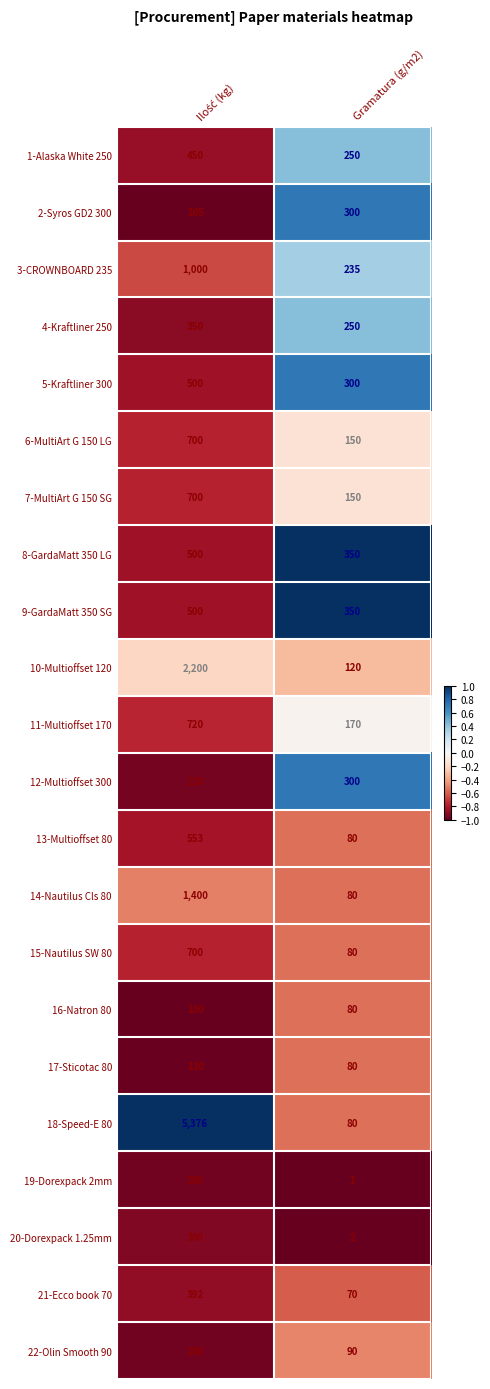

What is the difference between the maximum and minimum values in the 18-Speed-E 80 series?

5296